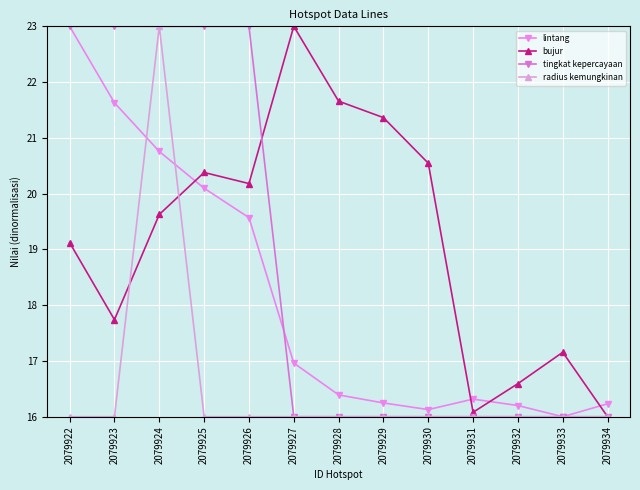

True or false: bujur and lintang cross at least once.

True